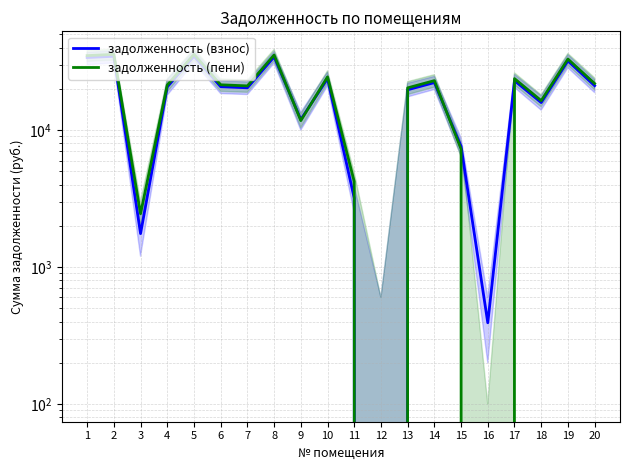

How many interior local valleys does the задолженность (пени) series have?

6